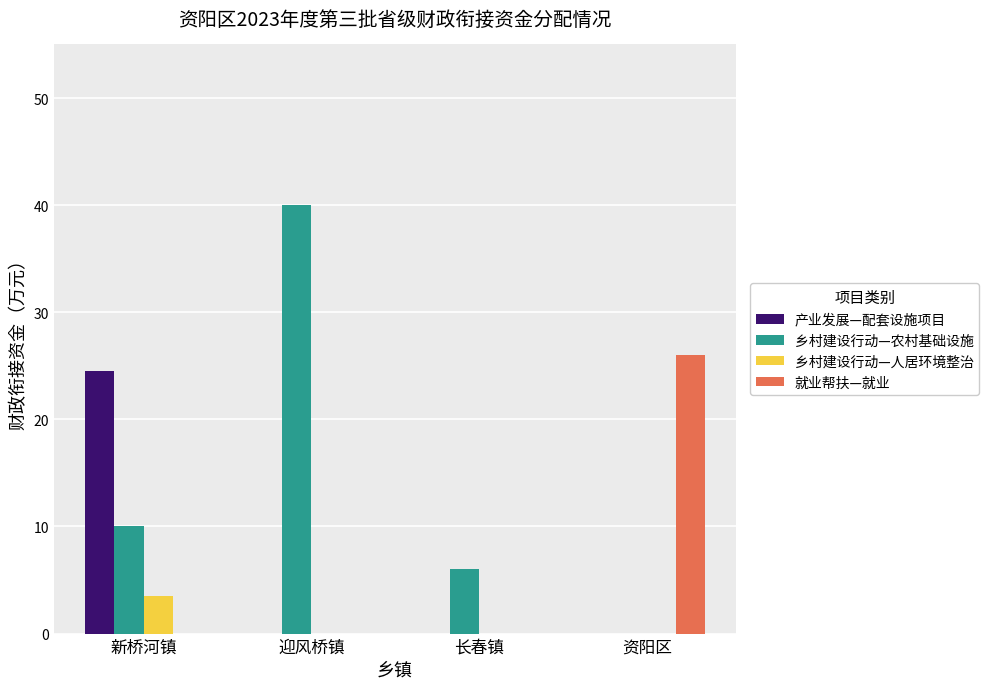

What is the maximum value shown in the chart?

40.0